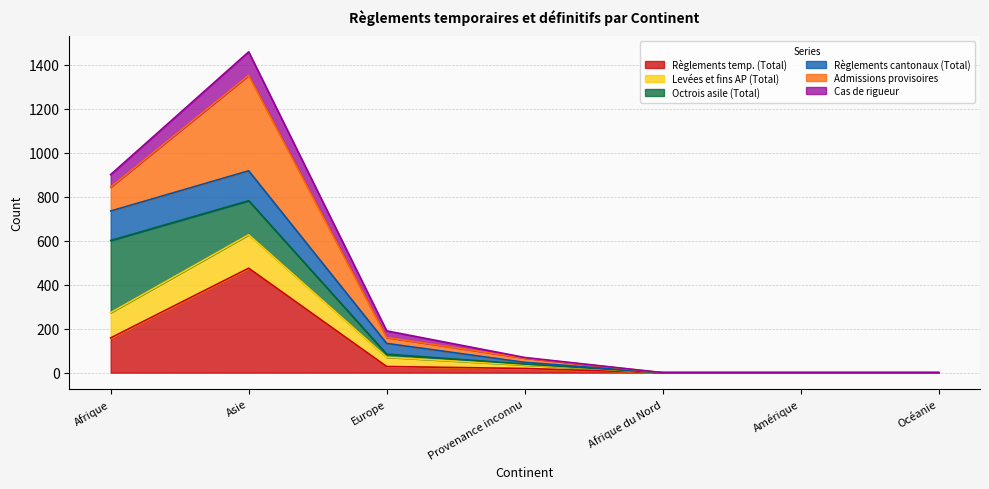

How many interior local peaks does the Cas de rigueur series have?

1